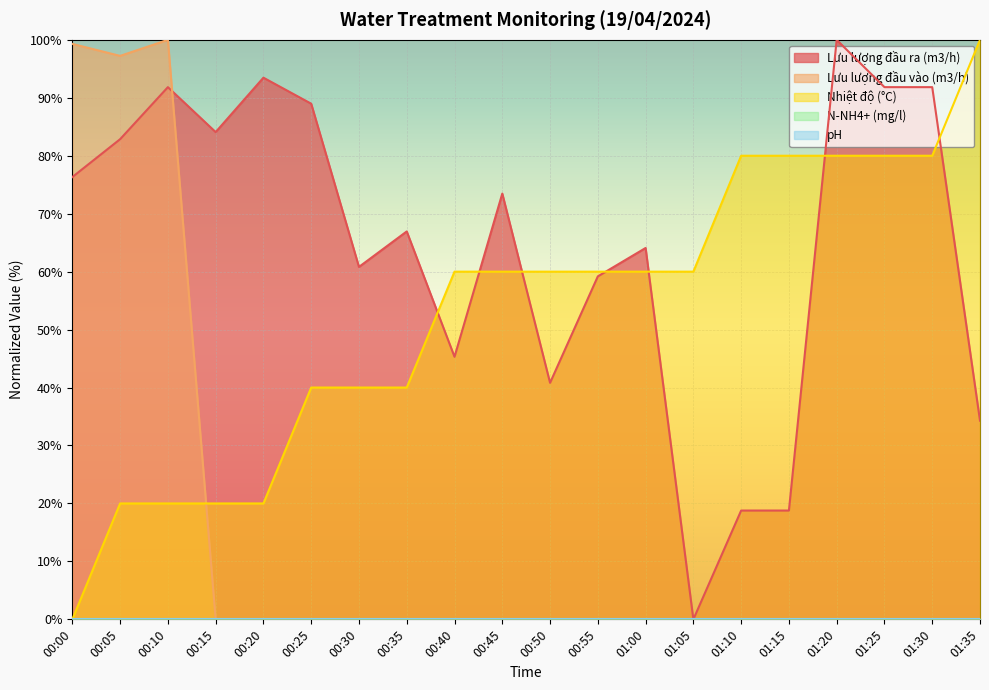

Which has a higher value, 00:40 or 01:05?

00:40